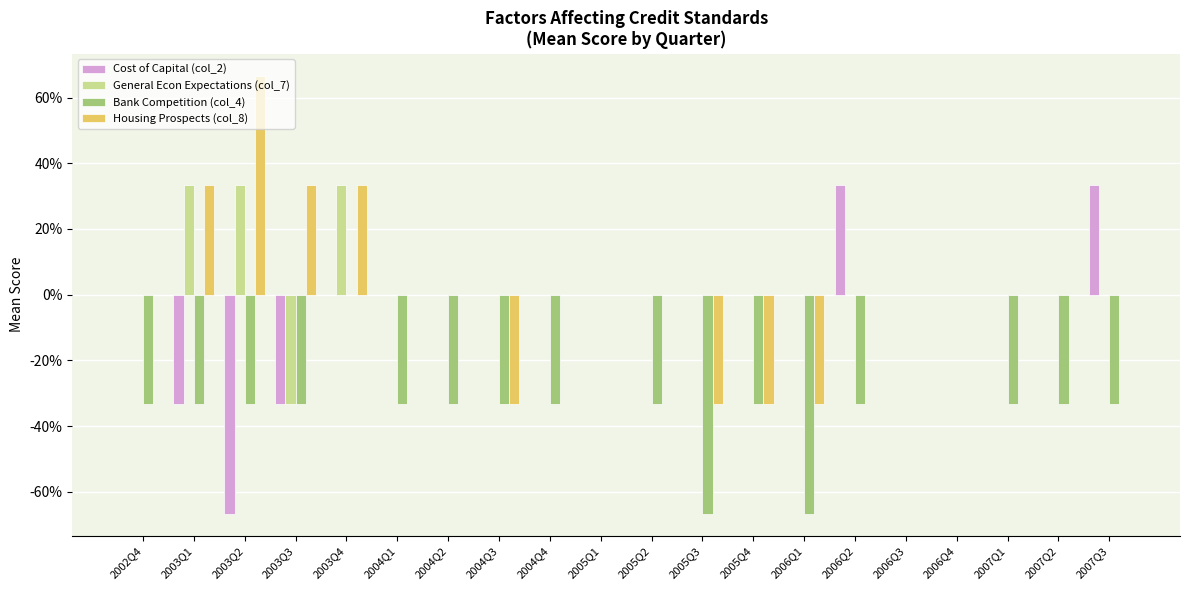

Rank the series at 2005Q3 from lowest to highest value.

Bank Competition (col_4), Housing Prospects (col_8), Cost of Capital (col_2), General Econ Expectations (col_7)